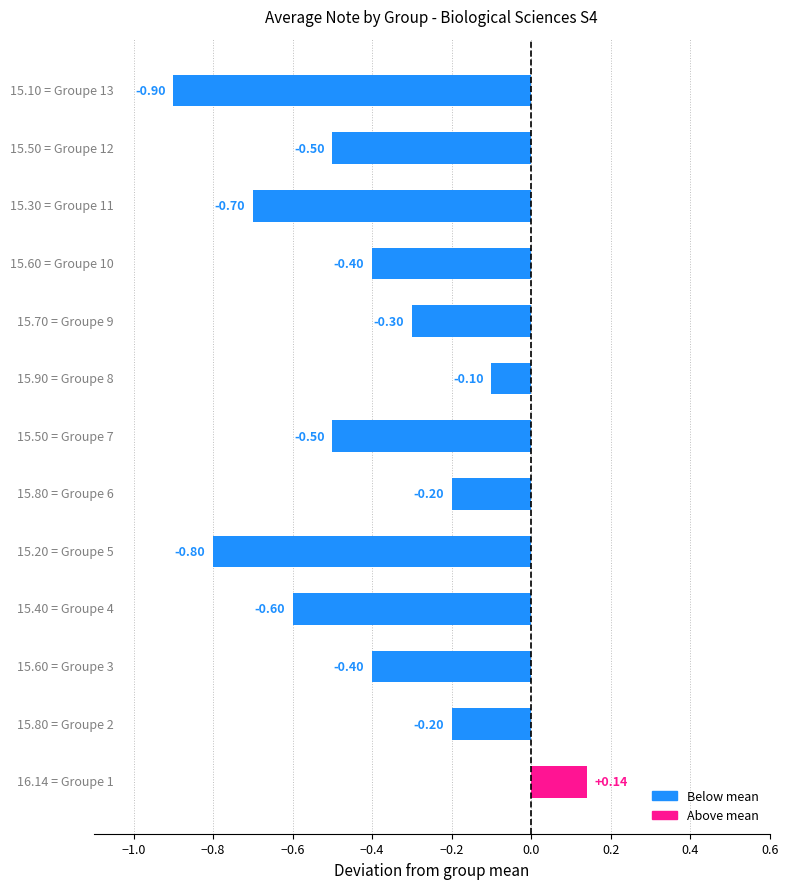

What is the difference between the maximum and minimum values?

1.0